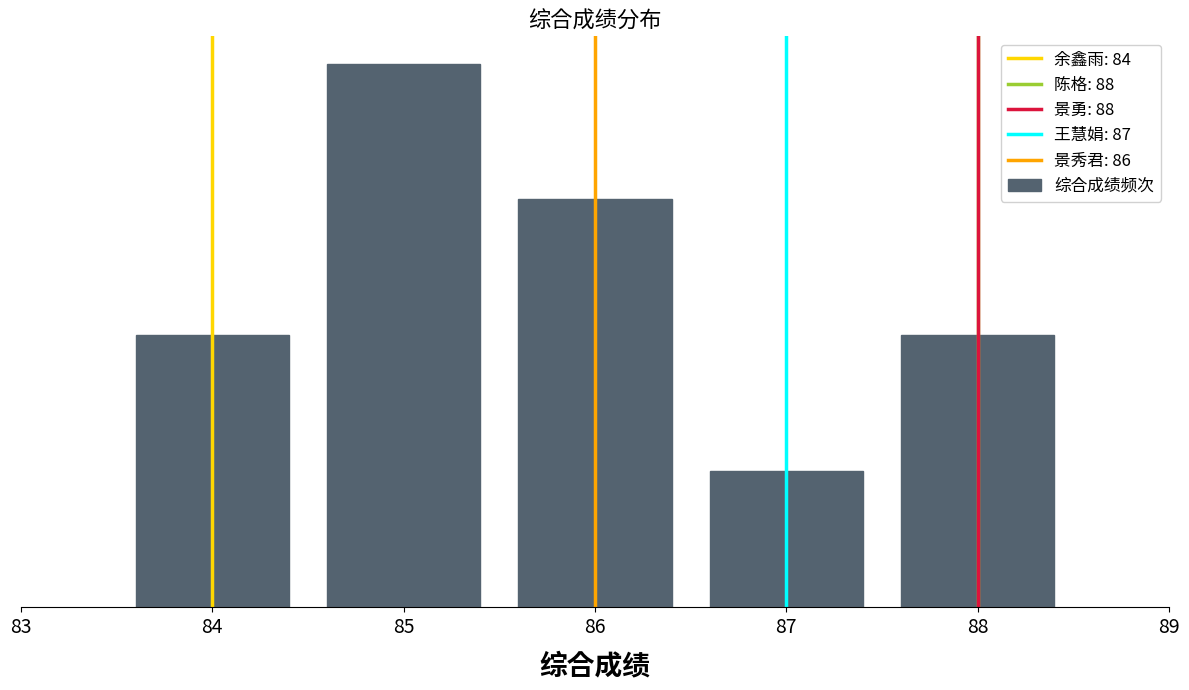

What is the sum of all values?

12